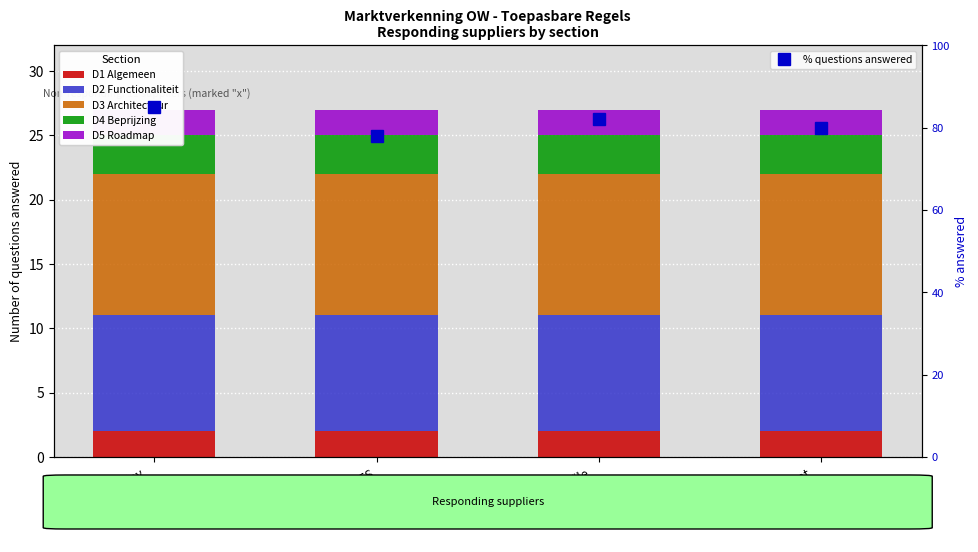

Which series has the largest range (max minus min)?

% questions answered